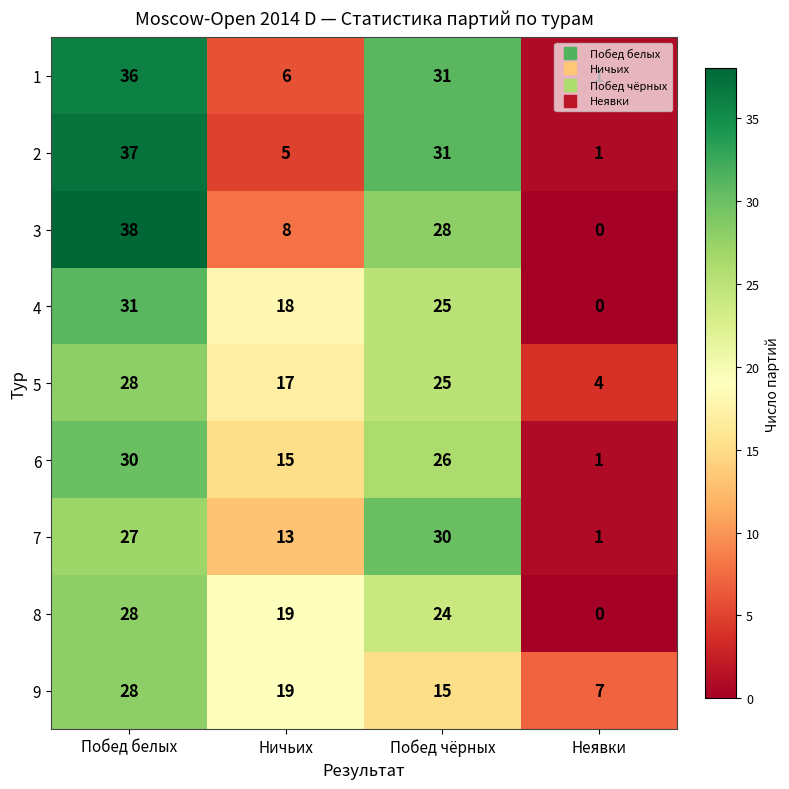

What is the difference between the highest and lowest values at Побед белых?

11